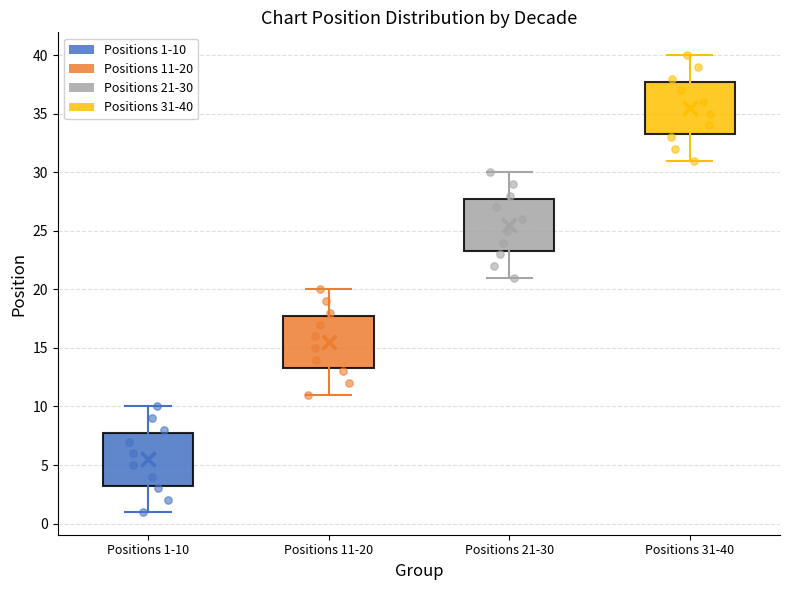

Where is the upper edge of the box for Positions 1-10 on the y-axis? The values are not printed on the chart, so give them approximately, as read against the axis.

8.0